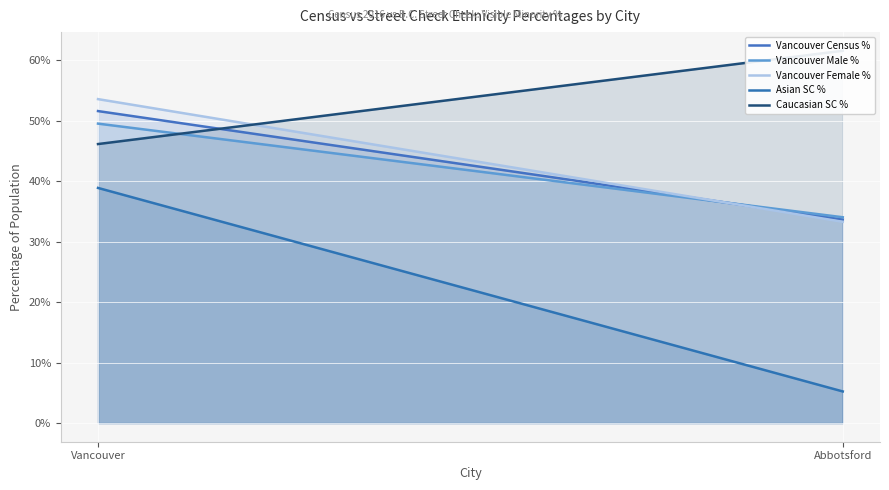

At which category is the sum across all series the highest?

Vancouver